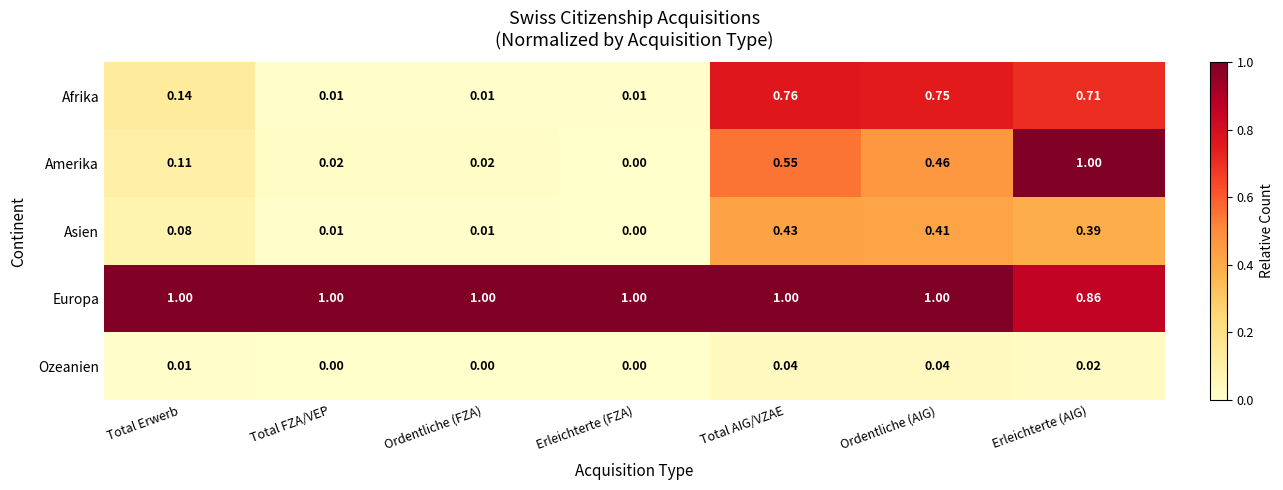

Rank the series at Ordentliche (AIG) from highest to lowest value.

Europa, Afrika, Amerika, Asien, Ozeanien